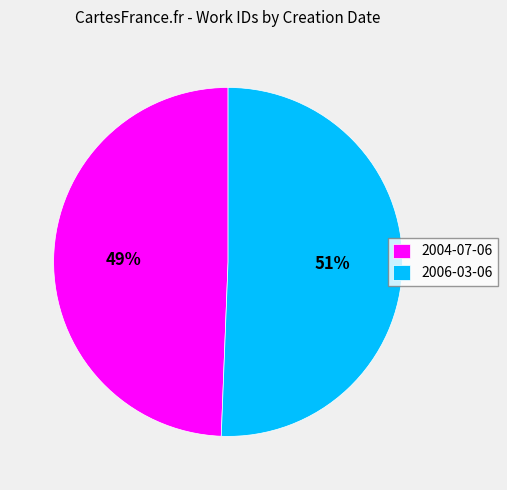

Approximately how many times larger is the value at 2006-03-06 compared to 2004-07-06?

1.0